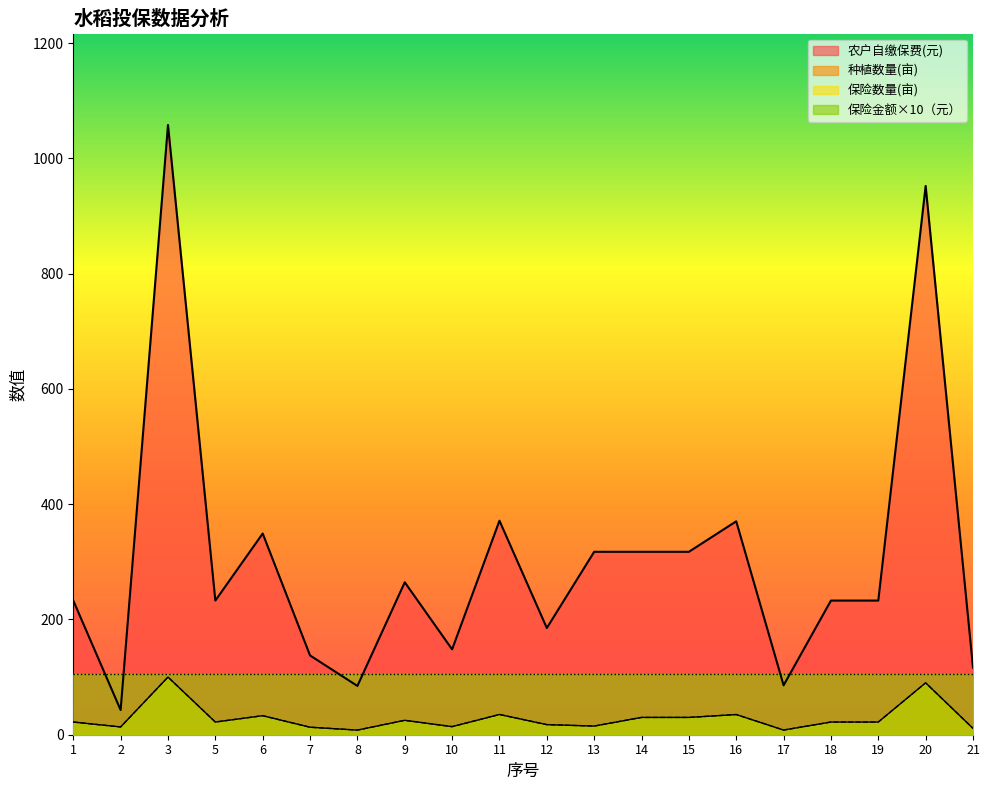

Which series changed the most between 8 and 11?

农户自缴保费(元)